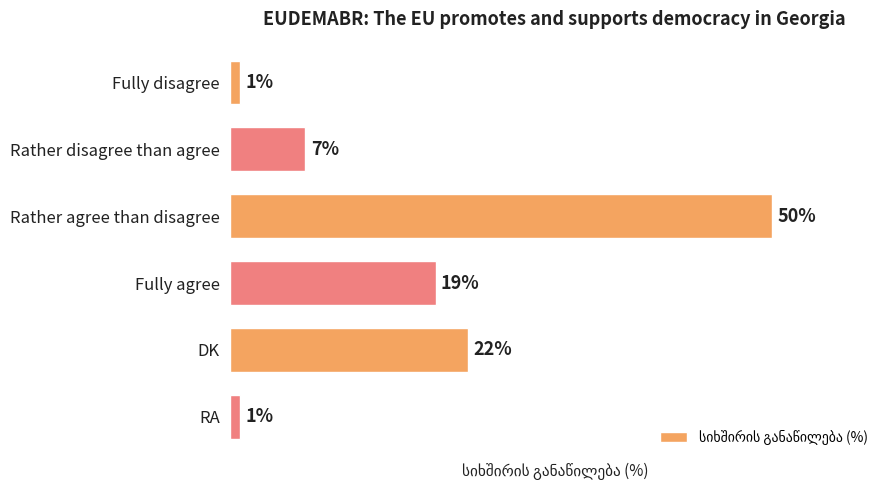

Does the chart contain stacked bars?

No